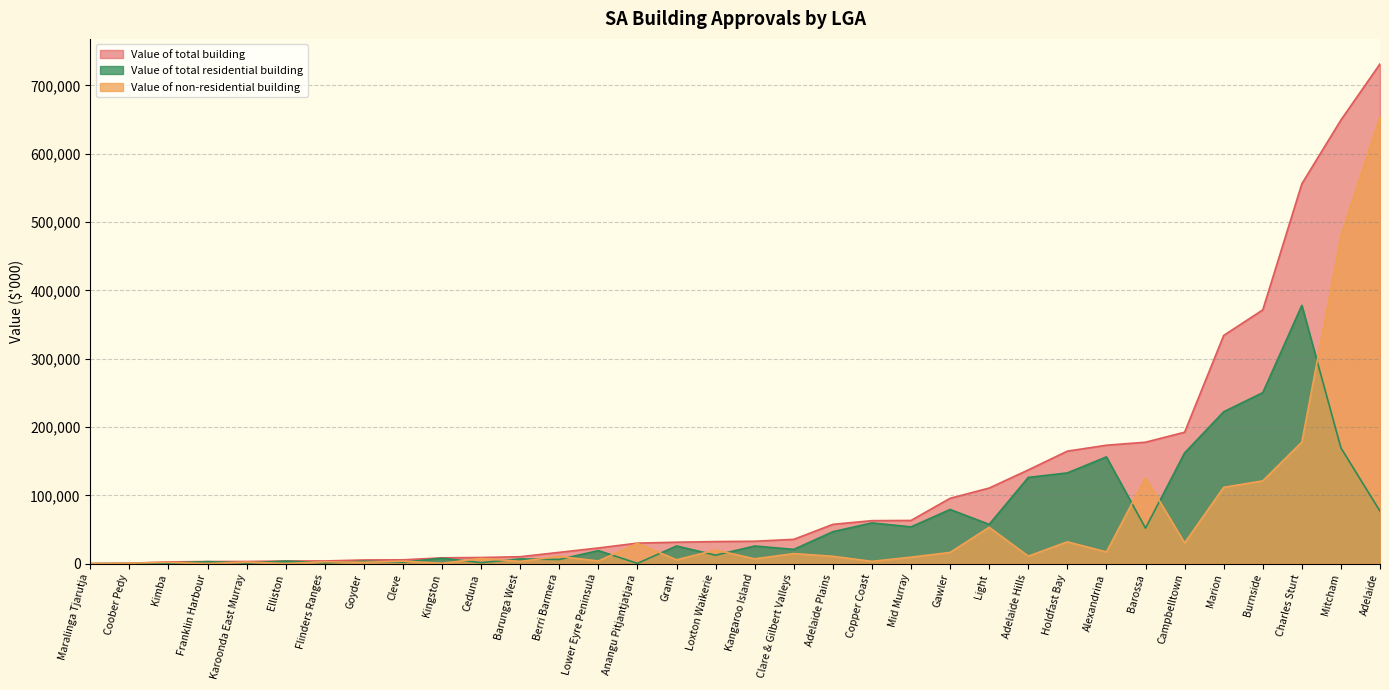

What are all the series names shown in the legend?

Value of total building, Value of total residential building, Value of non-residential building